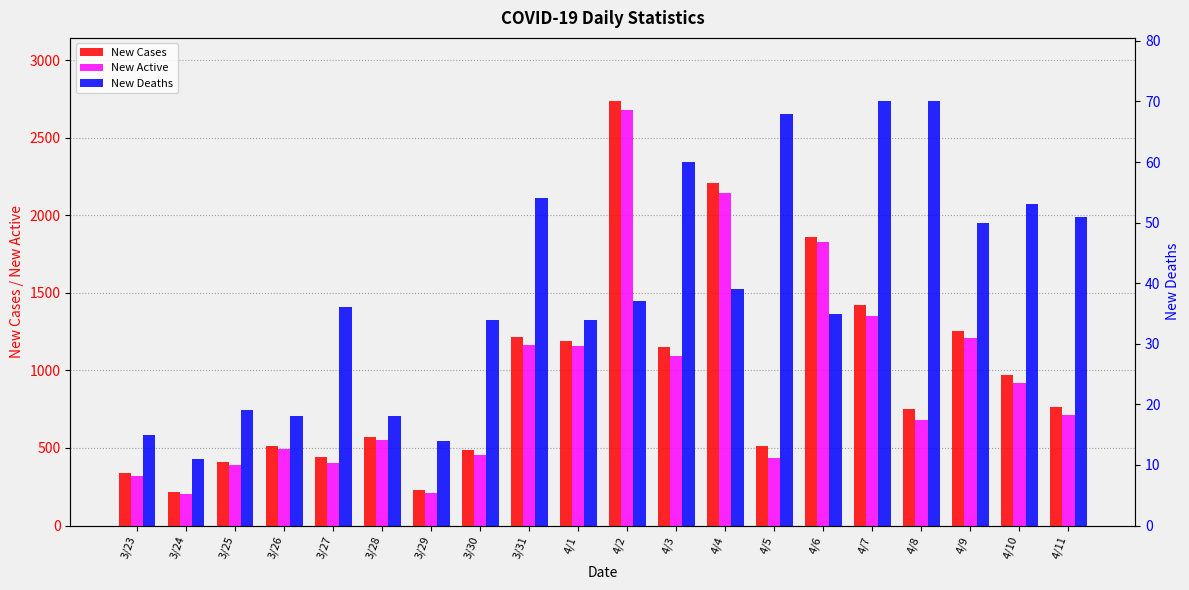

How many data points in New Deaths are less than 37?

10